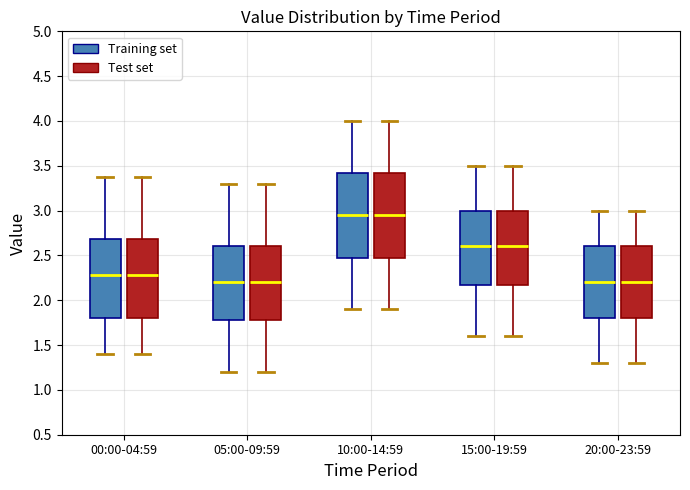

Reading left to right, transcribe this box plot: for each box, give where its median line is, the range the box spans, and where its two whiskers end, as read against the y-axis. The values are not printed on the chart, so give them approximately, as read against the axis.

00:00-04:59 (Training set): median 2.30, box 1.80 to 2.70, whiskers 1.40 to 3.35
00:00-04:59 (Test set): median 2.30, box 1.80 to 2.70, whiskers 1.40 to 3.35
05:00-09:59 (Training set): median 2.20, box 1.80 to 2.60, whiskers 1.20 to 3.30
05:00-09:59 (Test set): median 2.20, box 1.80 to 2.60, whiskers 1.20 to 3.30
10:00-14:59 (Training set): median 2.95, box 2.50 to 3.45, whiskers 1.90 to 4.00
10:00-14:59 (Test set): median 2.95, box 2.50 to 3.45, whiskers 1.90 to 4.00
15:00-19:59 (Training set): median 2.60, box 2.20 to 3.00, whiskers 1.60 to 3.50
15:00-19:59 (Test set): median 2.60, box 2.20 to 3.00, whiskers 1.60 to 3.50
20:00-23:59 (Training set): median 2.20, box 1.80 to 2.60, whiskers 1.30 to 3.00
20:00-23:59 (Test set): median 2.20, box 1.80 to 2.60, whiskers 1.30 to 3.00